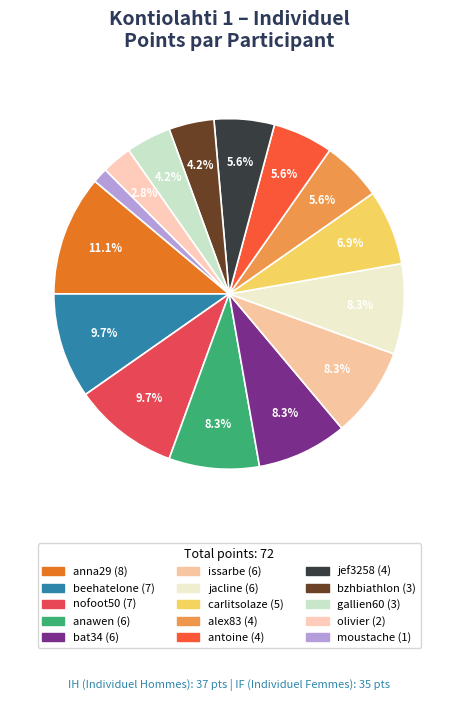

Does olivier account for over 50% of the chart?

No